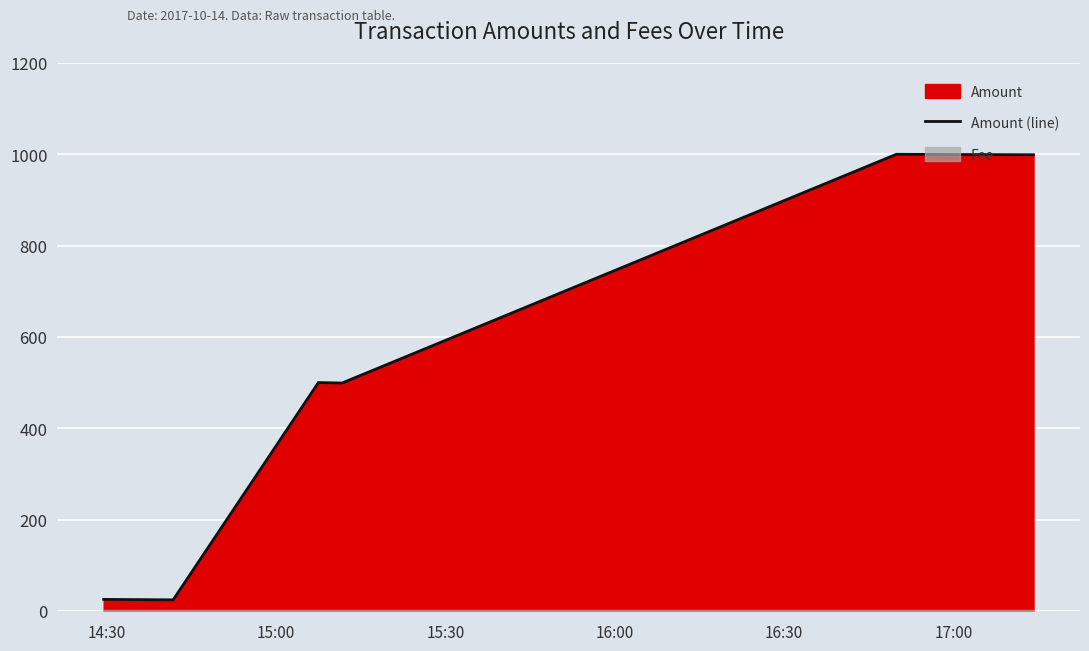

What is the minimum value shown in the chart?

24